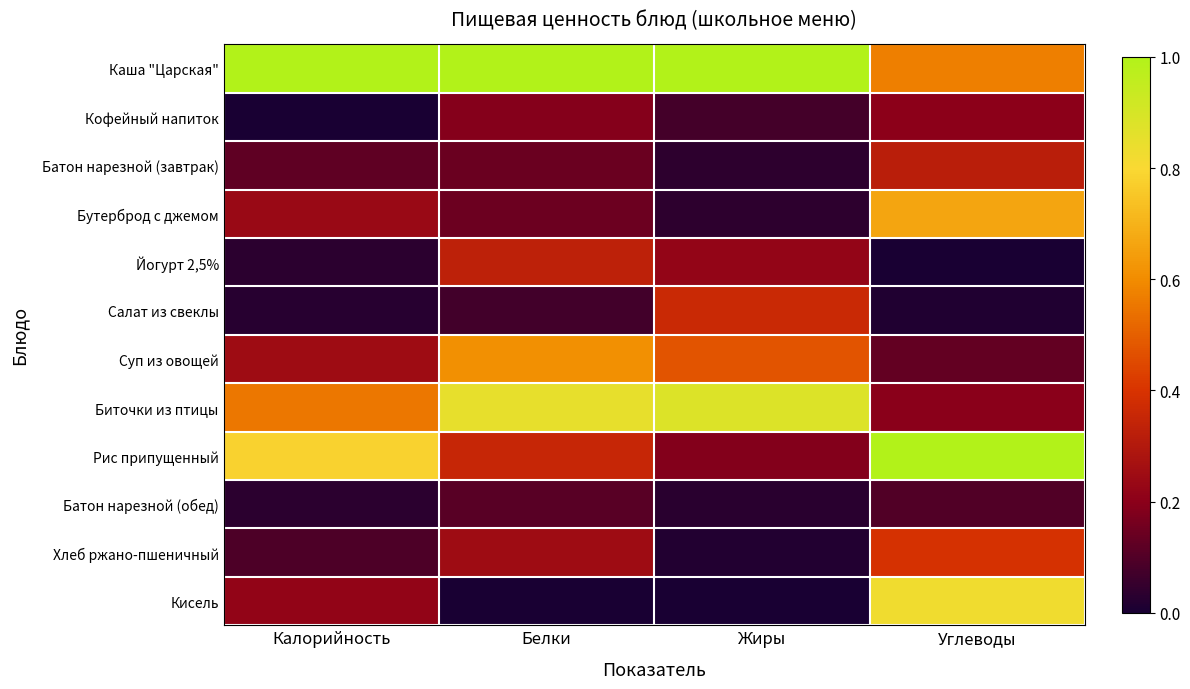

Reading left to right, transcribe all the data shown in this chart.

Каша "Царская": Калорийность=1.0	Белки=1.0	Жиры=1.0	Углеводы=0.6
Кофейный напиток: Калорийность=0.0	Белки=0.2	Жиры=0.1	Углеводы=0.2
Батон нарезной (завтрак): Калорийность=0.1	Белки=0.1	Жиры=0.0	Углеводы=0.3
Бутерброд с джемом: Калорийность=0.2	Белки=0.1	Жиры=0.0	Углеводы=0.7
Йогурт 2,5%: Калорийность=0.0	Белки=0.3	Жиры=0.2	Углеводы=0.0
Салат из свеклы: Калорийность=0.0	Белки=0.1	Жиры=0.4	Углеводы=0.0
Суп из овощей: Калорийность=0.2	Белки=0.6	Жиры=0.5	Углеводы=0.1
Биточки из птицы: Калорийность=0.6	Белки=0.8	Жиры=0.9	Углеводы=0.2
Рис припущенный: Калорийность=0.8	Белки=0.4	Жиры=0.2	Углеводы=1.0
Батон нарезной (обед): Калорийность=0.0	Белки=0.1	Жиры=0.0	Углеводы=0.1
Хлеб ржано-пшеничный: Калорийность=0.1	Белки=0.2	Жиры=0.0	Углеводы=0.4
Кисель: Калорийность=0.2	Белки=0.0	Жиры=0.0	Углеводы=0.8